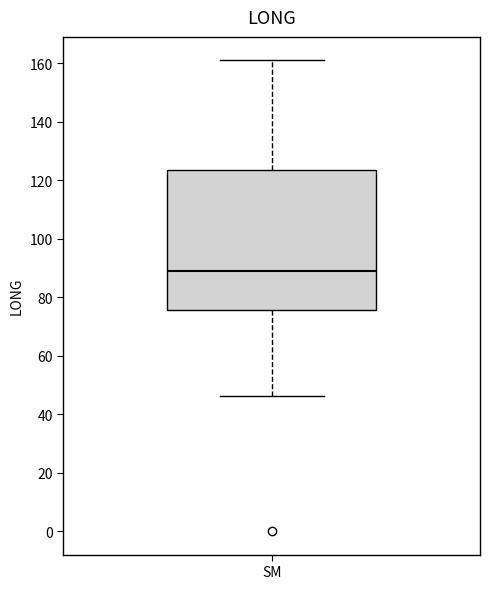

Read this box plot against the y-axis: the position of the median line, the range covered by the box, and the ends of both whiskers. The values are not printed on the chart, so give them approximately, as read against the axis.

median 88, box 76 to 124, whiskers 46 to 160